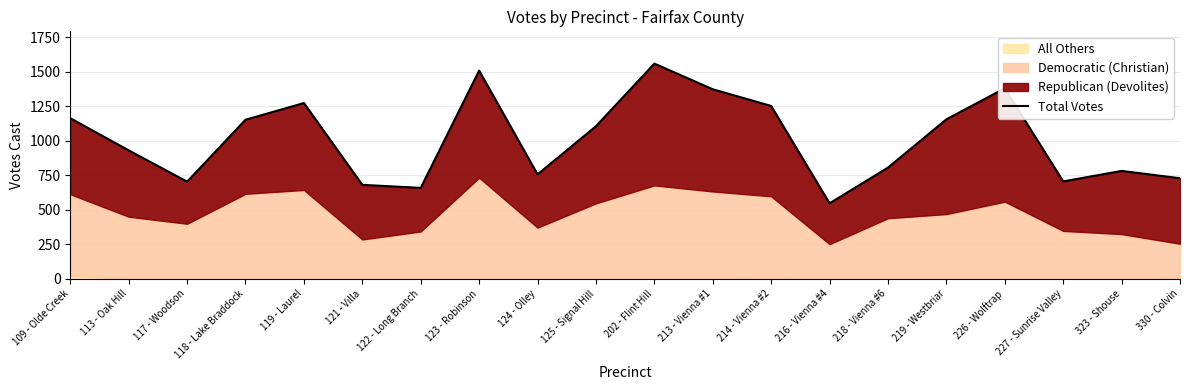

True or false: the data has more than 2 interior local peaks.

True